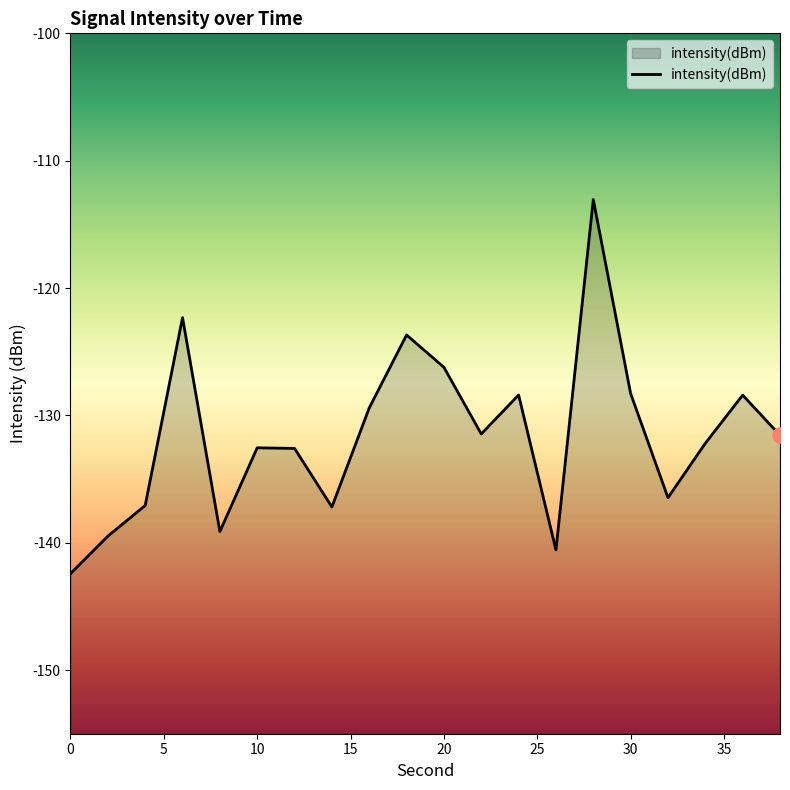

Between 12 and 8, which is larger?

12